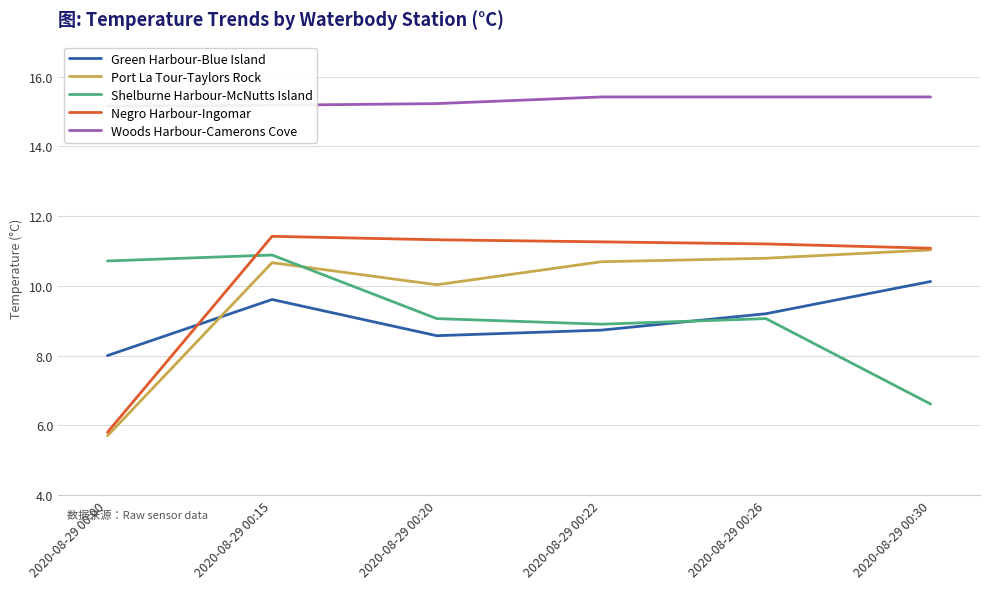

Reading left to right, list all the values displayed in this chart.

Green Harbour-Blue Island: 2020-08-29 00:00=8.0	2020-08-29 00:15=9.6	2020-08-29 00:20=8.6	2020-08-29 00:22=8.7	2020-08-29 00:26=9.2	2020-08-29 00:30=10.1
Port La Tour-Taylors Rock: 2020-08-29 00:00=5.7	2020-08-29 00:15=10.7	2020-08-29 00:20=10.0	2020-08-29 00:22=10.7	2020-08-29 00:26=10.8	2020-08-29 00:30=11.0
Shelburne Harbour-McNutts Island: 2020-08-29 00:00=10.7	2020-08-29 00:15=10.9	2020-08-29 00:20=9.1	2020-08-29 00:22=8.9	2020-08-29 00:26=9.1	2020-08-29 00:30=6.6
Negro Harbour-Ingomar: 2020-08-29 00:00=5.8	2020-08-29 00:15=11.4	2020-08-29 00:20=11.3	2020-08-29 00:22=11.3	2020-08-29 00:26=11.2	2020-08-29 00:30=11.1
Woods Harbour-Camerons Cove: 2020-08-29 00:00=15.2	2020-08-29 00:15=15.2	2020-08-29 00:20=15.2	2020-08-29 00:22=15.4	2020-08-29 00:26=15.4	2020-08-29 00:30=15.4